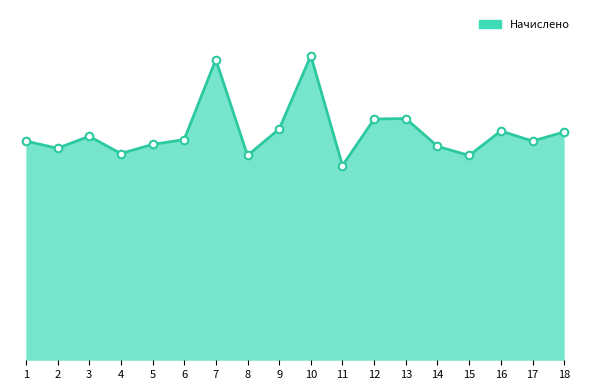

Does the chart have visible grid lines?

No